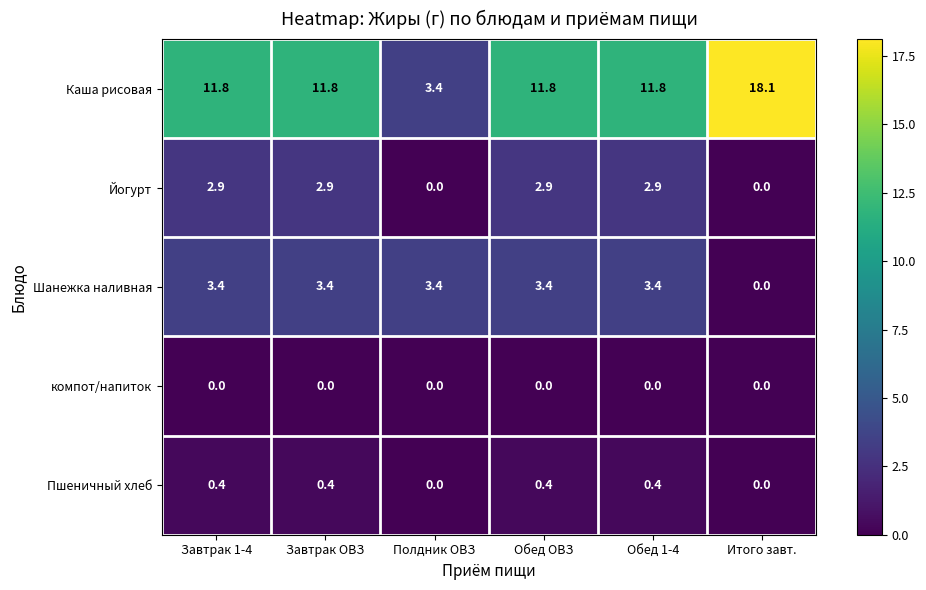

Which series has the largest total across all categories?

Каша рисовая